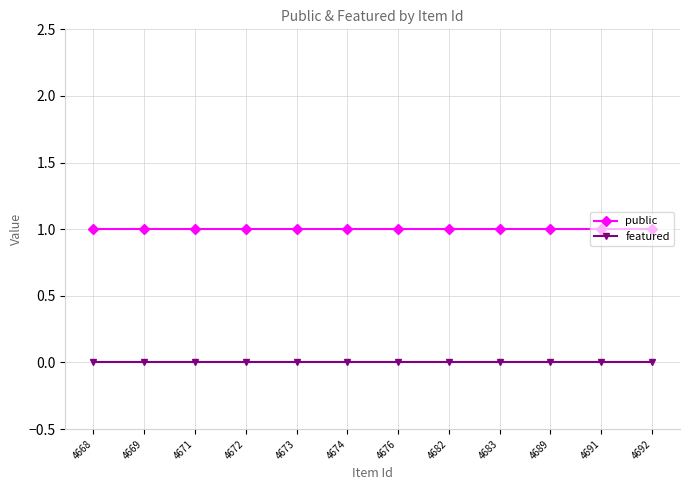

True or false: featured and public intersect in this chart.

False